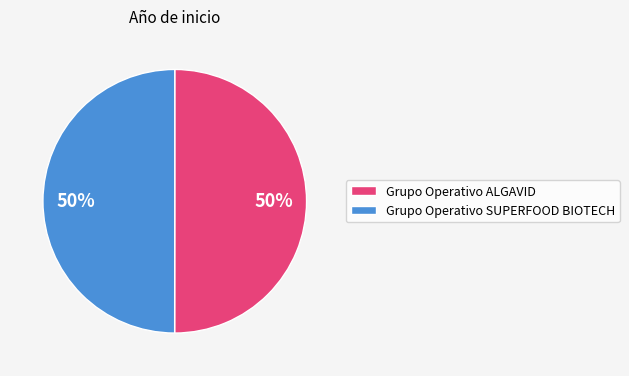

What is the ratio of the value at Grupo Operativo SUPERFOOD BIOTECH to the value at Grupo Operativo ALGAVID?

1.0